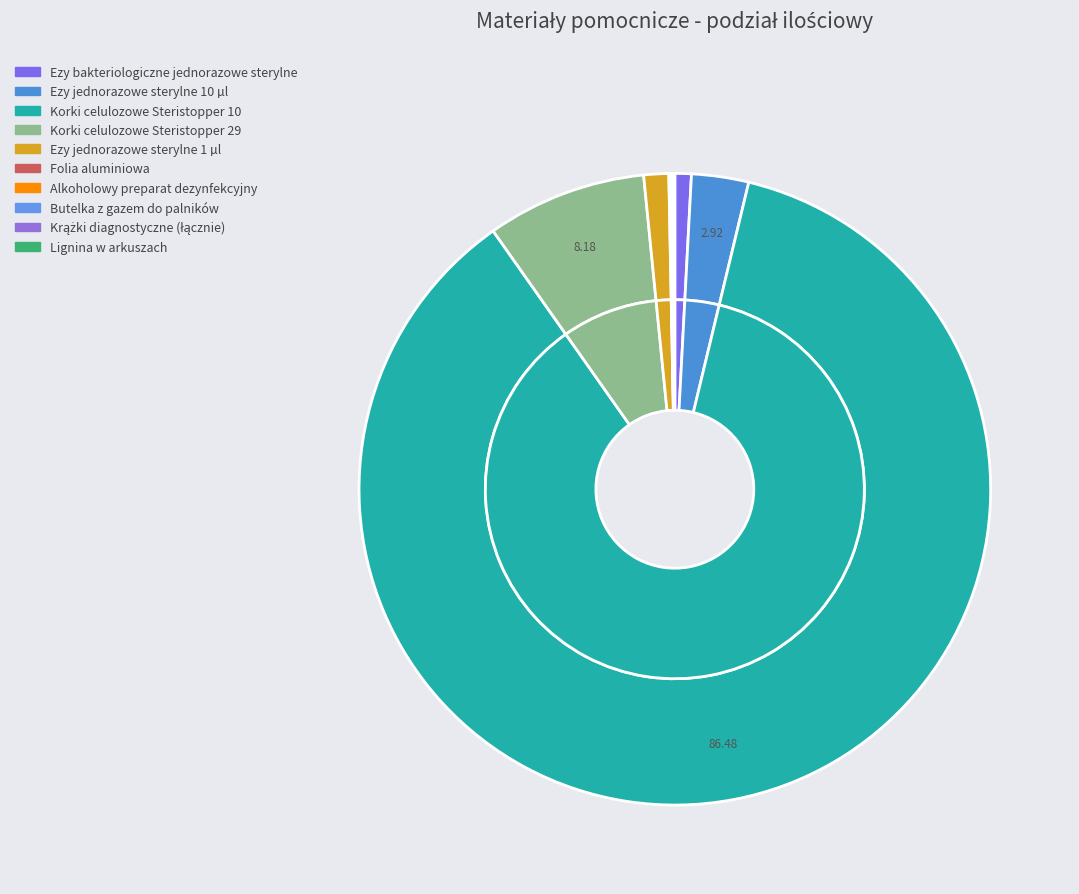

What is the majority slice?

Korki celulozowe Steristopper 10